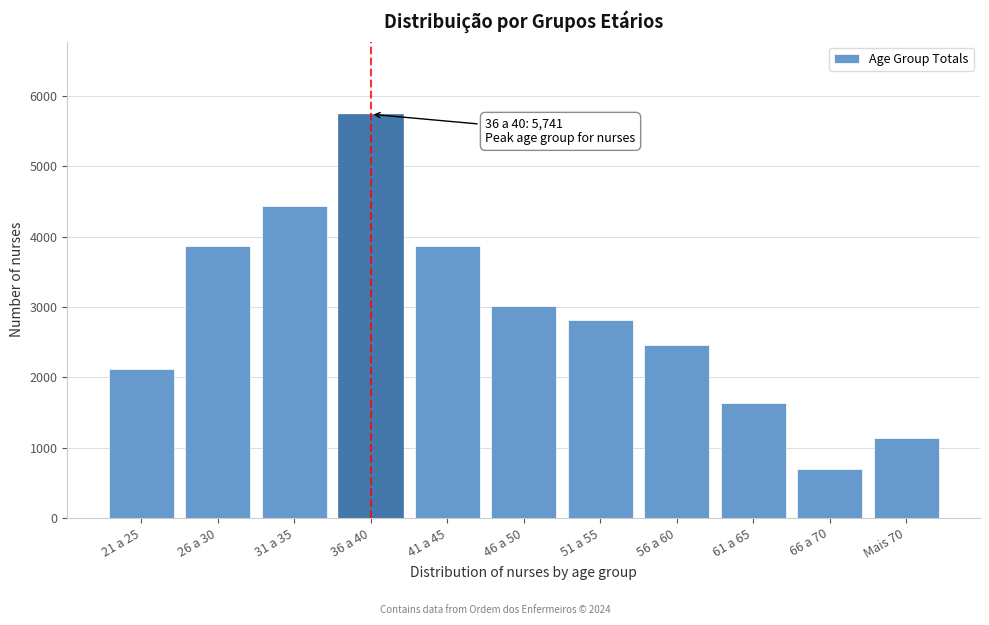

What is the change in value from 26 a 30 to 31 a 35?

+572